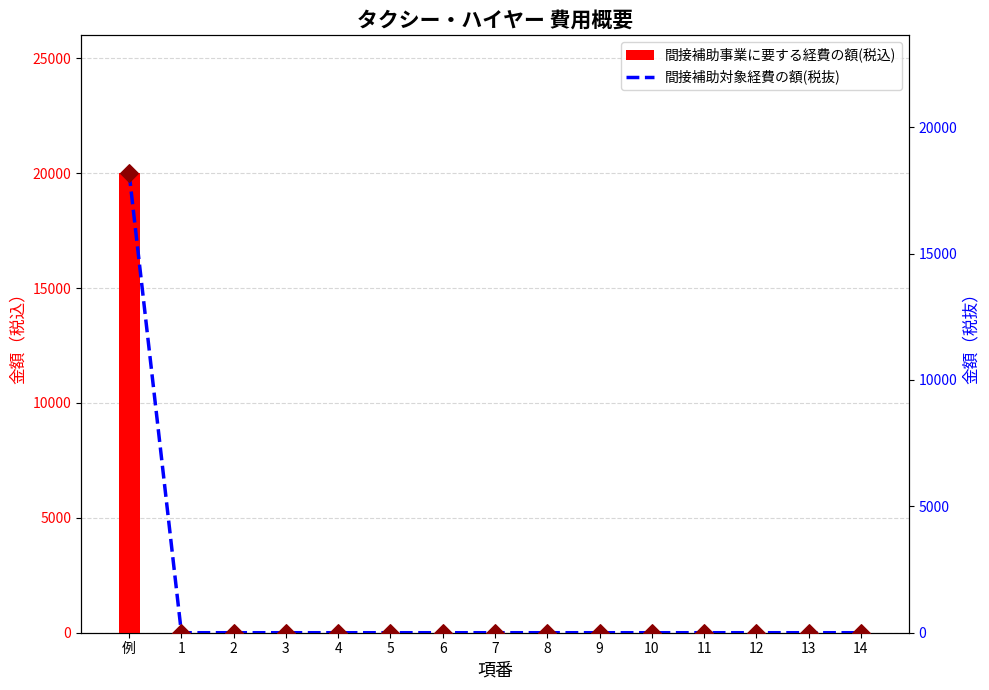

Is the value of 間接補助事業に要する経費の額(税込) at 例 greater than the value of 税抜値マーカー at 4?

Yes